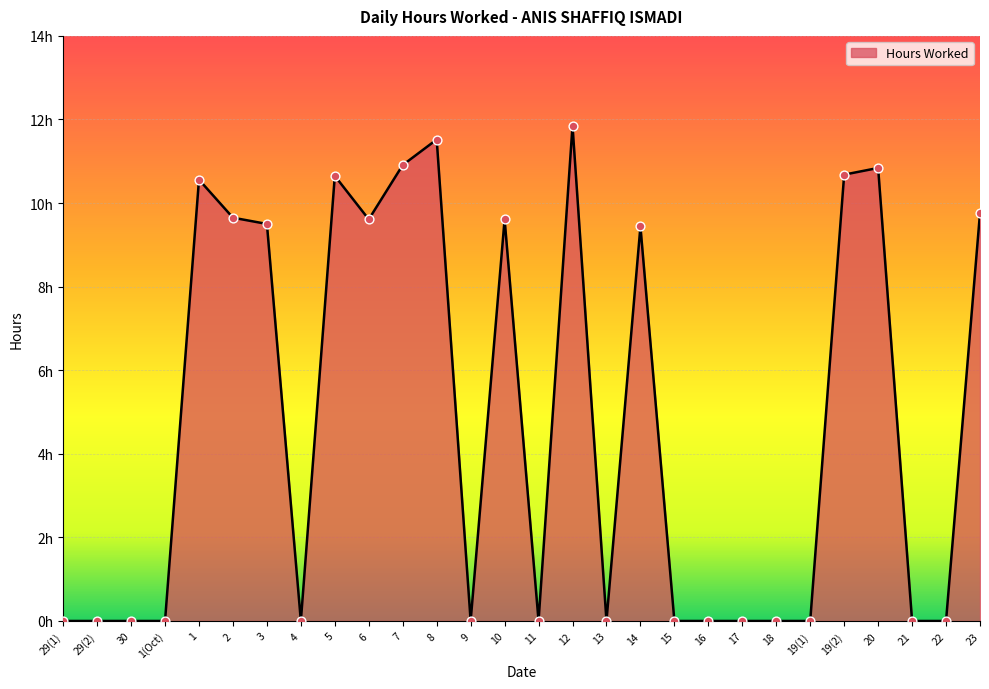

What is the change in value from 5 to 17?

-10.7